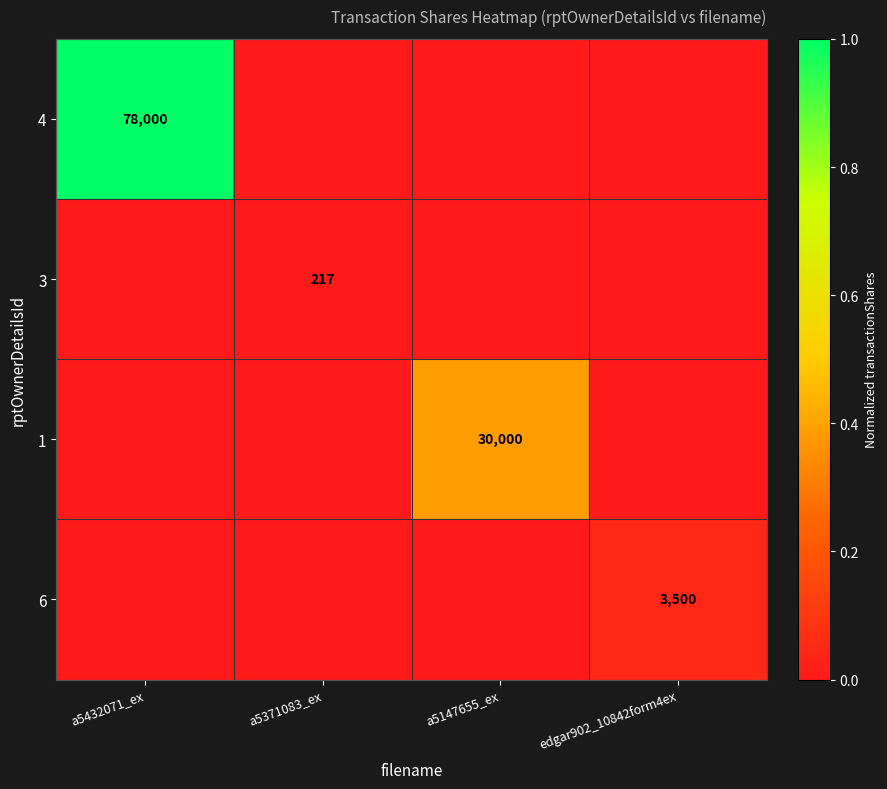

Which category has the lowest value across all series?

a5371083_ex